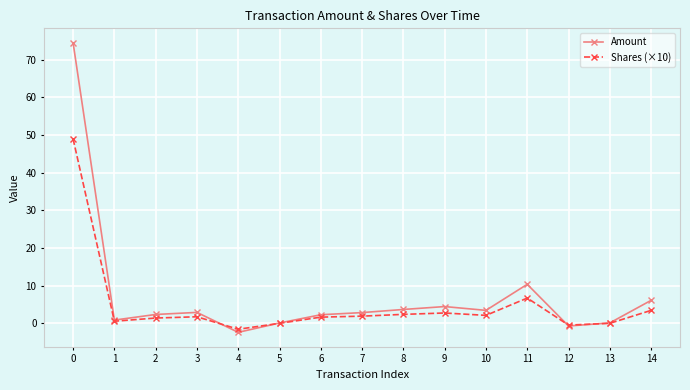

How many series are shown in this chart?

2